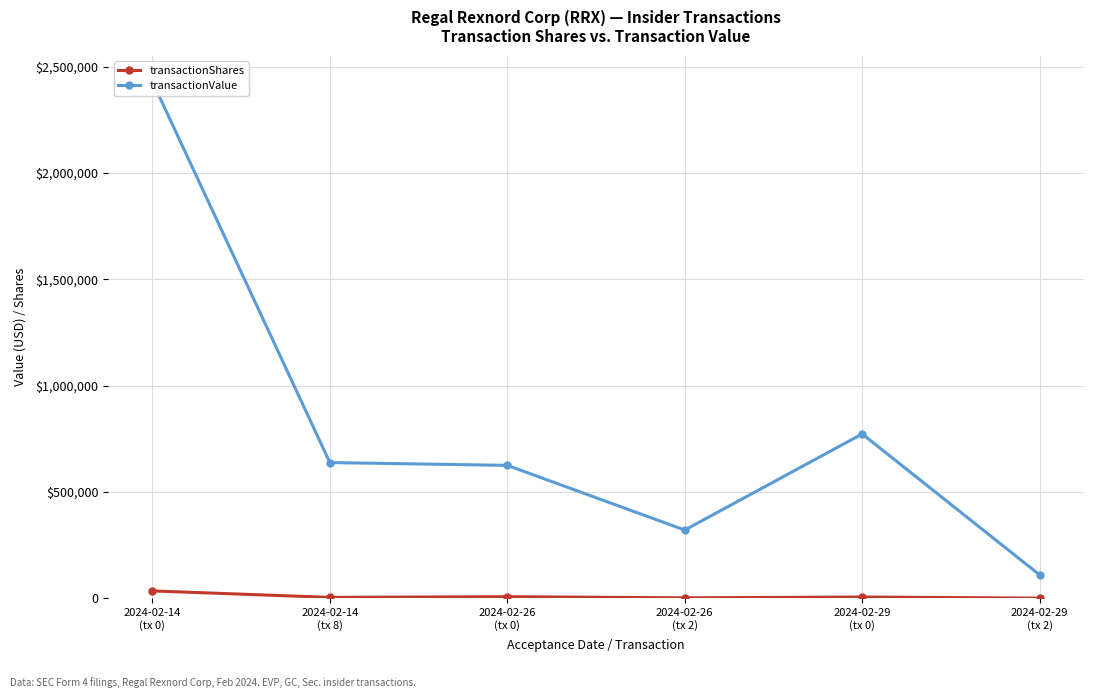

What is the label of the 5th point from the left?

2024-02-29
(tx 0)